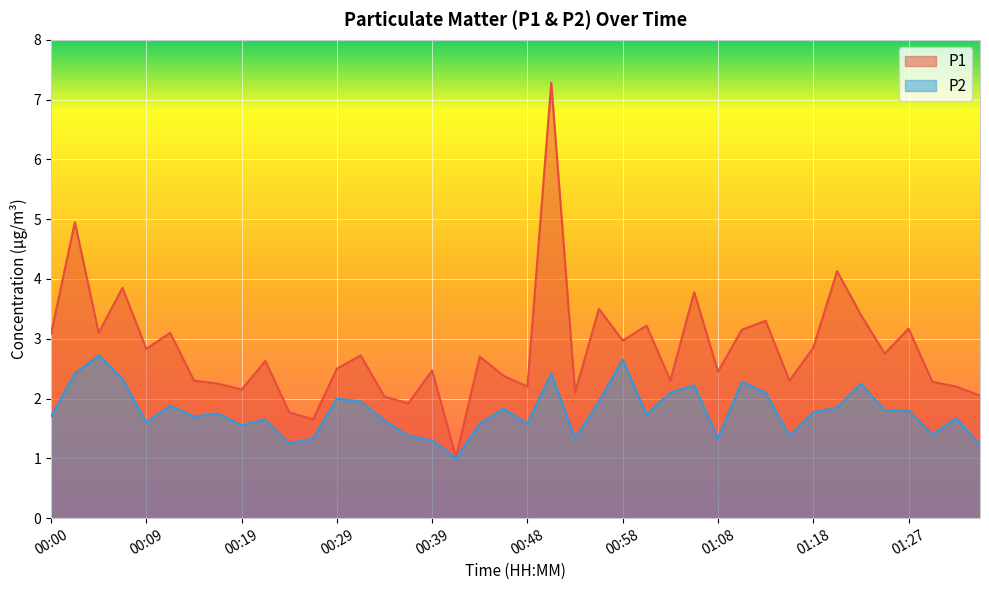

Read the P2 value at 00:48.

1.6